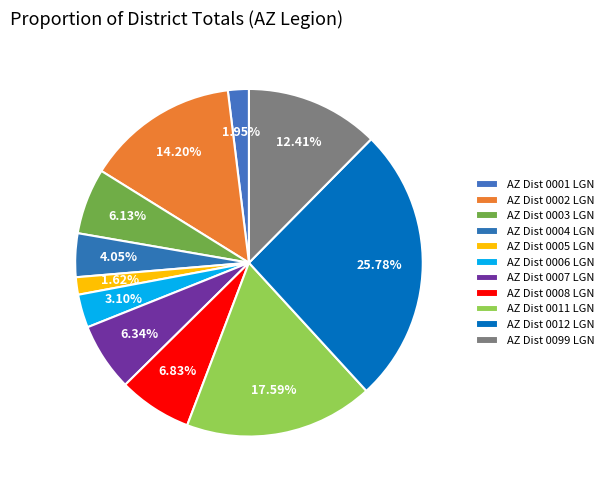

Which has a higher value, AZ Dist 0099 LGN or AZ Dist 0011 LGN?

AZ Dist 0011 LGN